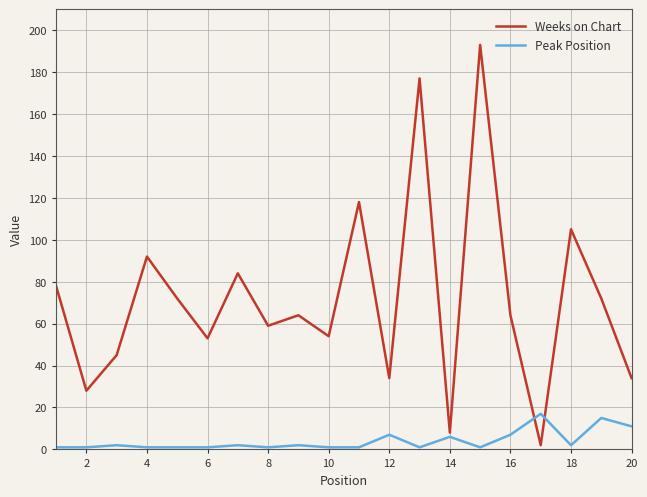

Which series has the largest total across all categories?

Weeks on Chart